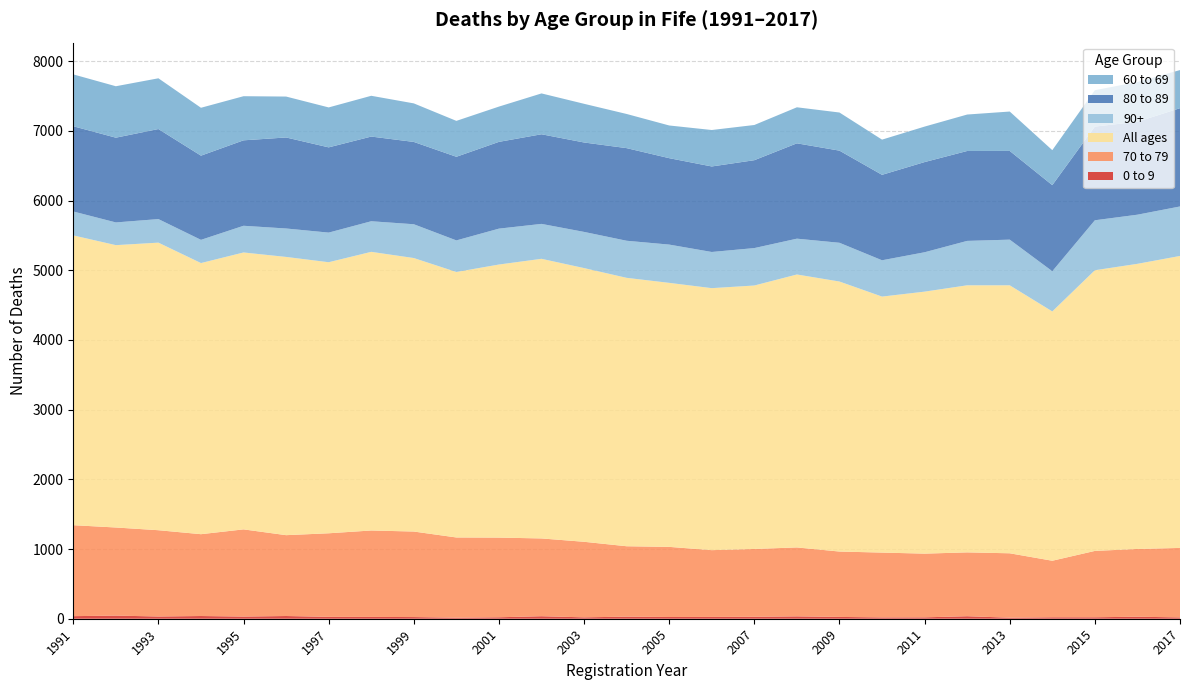

Reading right to left, extract all data points from this chart.

0 to 9: 19	29	21	21	15	36	20	19	26	34	28	26	25	30	20	36	21	15	24	26	27	39	31	39	32	45	37
70 to 79: 997	972	952	811	924	916	914	930	938	989	973	958	1006	1010	1084	1116	1143	1151	1227	1240	1199	1160	1251	1174	1238	1264	1305
All ages: 4189	4091	4027	3577	3845	3832	3759	3673	3874	3916	3780	3759	3788	3851	3927	4012	3918	3809	3924	3998	3889	3992	3973	3890	4126	4051	4158
90+: 710	705	717	577	655	637	565	521	556	514	537	519	549	532	519	501	515	453	485	439	425	408	383	333	338	326	343
80 to 89: 1410	1333	1344	1235	1273	1290	1294	1226	1322	1368	1261	1227	1240	1329	1283	1286	1245	1200	1181	1215	1223	1306	1226	1208	1292	1216	1223
60 to 69: 547	571	522	502	565	523	509	505	547	517	505	523	469	490	555	586	506	515	553	585	573	587	633	687	728	738	744